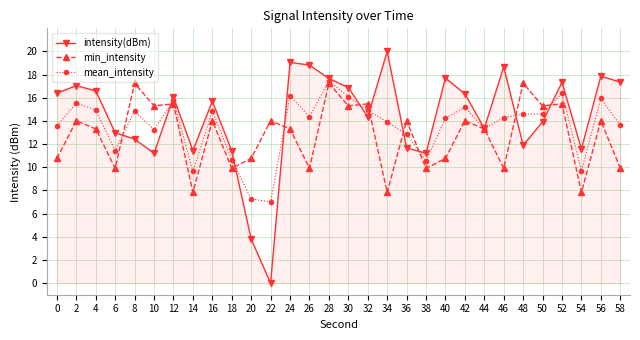

Is it true that mean_intensity equals 16.1 at 30?

True